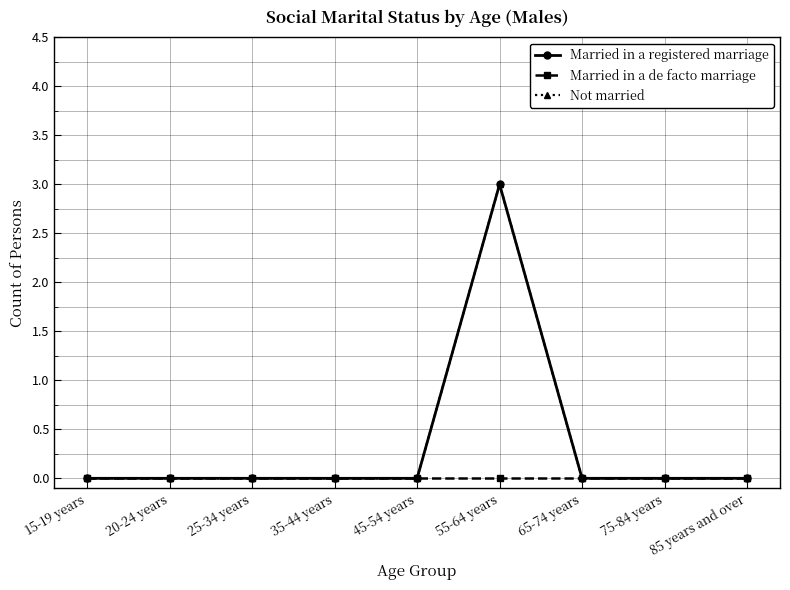

The value of Not married at 35-44 years is 0. True or false?

True